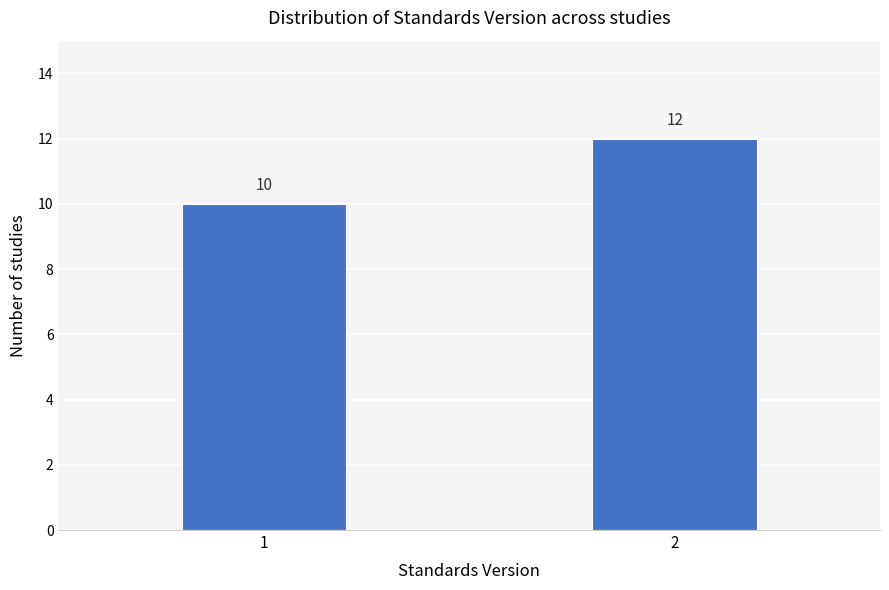

Reading left to right, list all the values displayed in this chart.

1=10	2=12